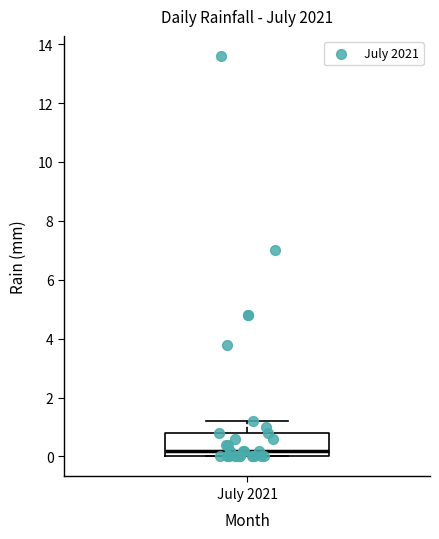

Read this box plot against the y-axis: the position of the median line, the range covered by the box, and the ends of both whiskers. The values are not printed on the chart, so give them approximately, as read against the axis.

median 0.2, box 0.0 to 0.8, whiskers 0.0 to 1.2